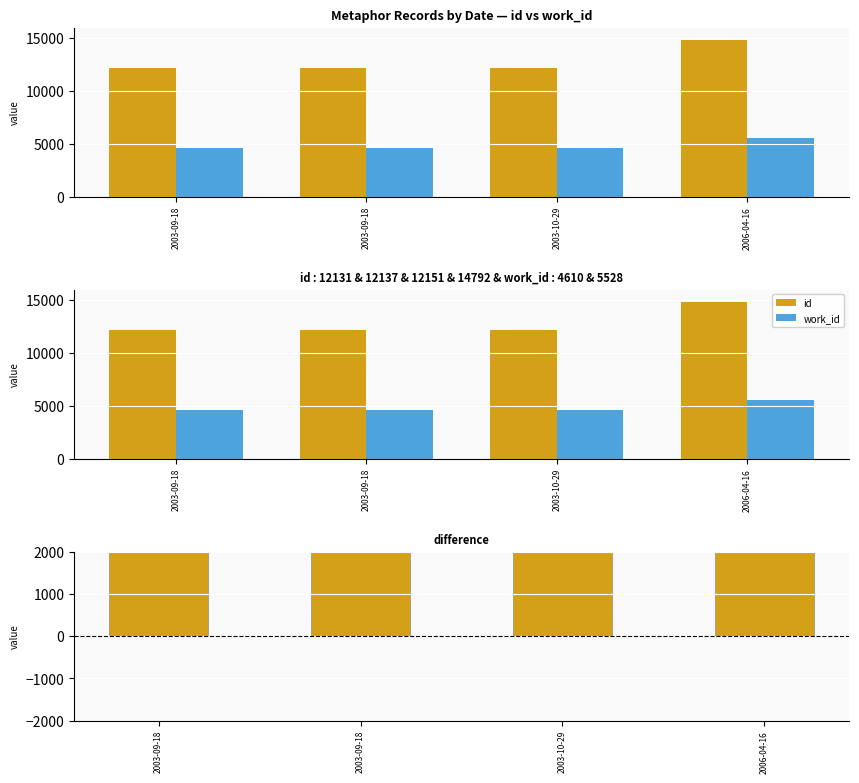

What is the minimum value for id?

12131